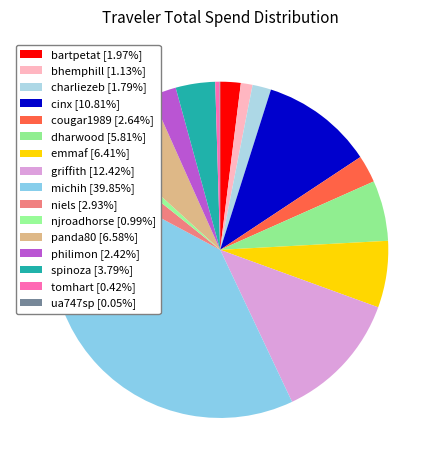

Does ua747sp account for over 50% of the chart?

No